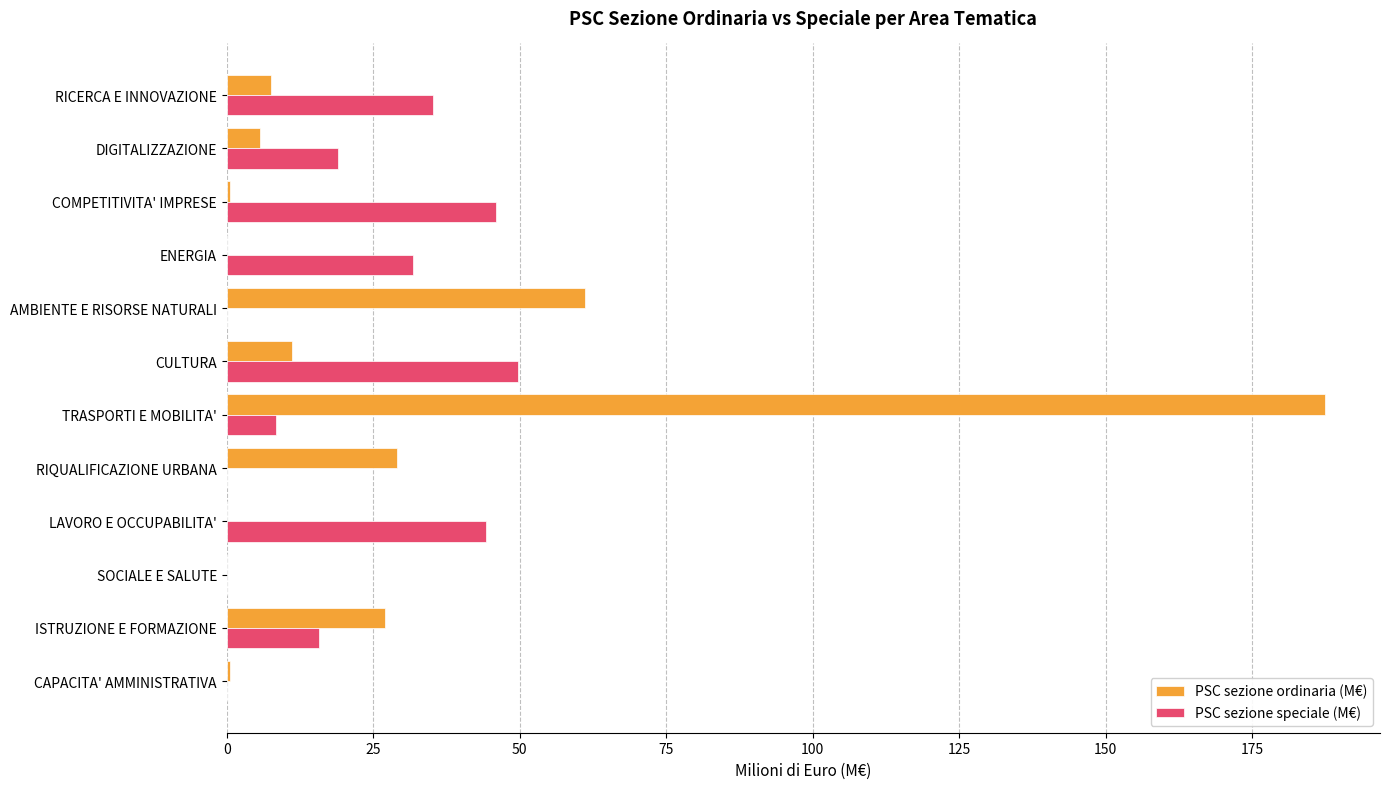

What is the total value across all series at AMBIENTE E RISORSE NATURALI?

61.2